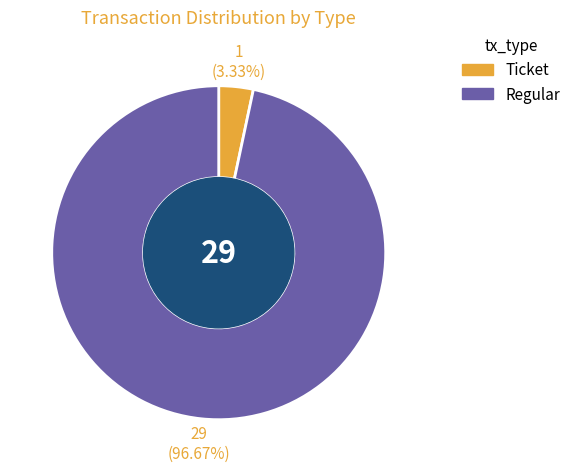

What is the ratio of the value at Regular to the value at Ticket?

29.0